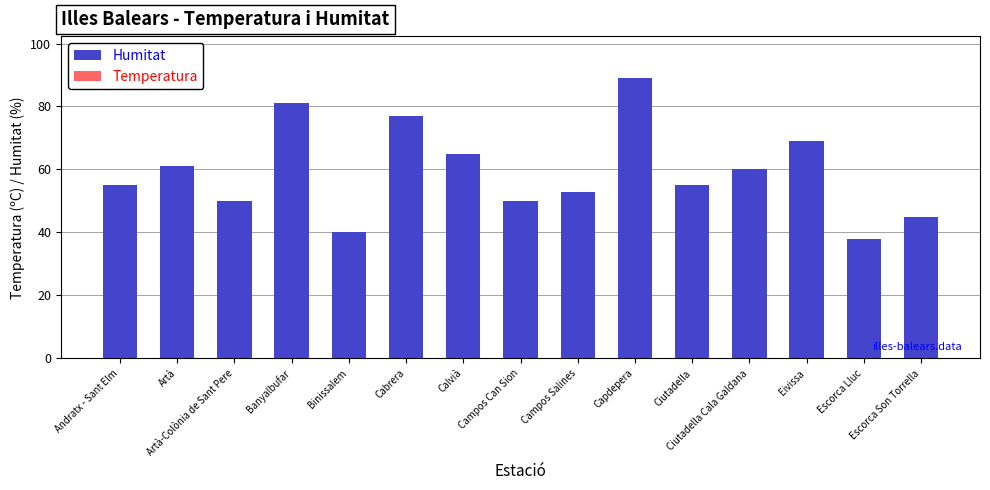

How many distinct data groups are displayed?

2